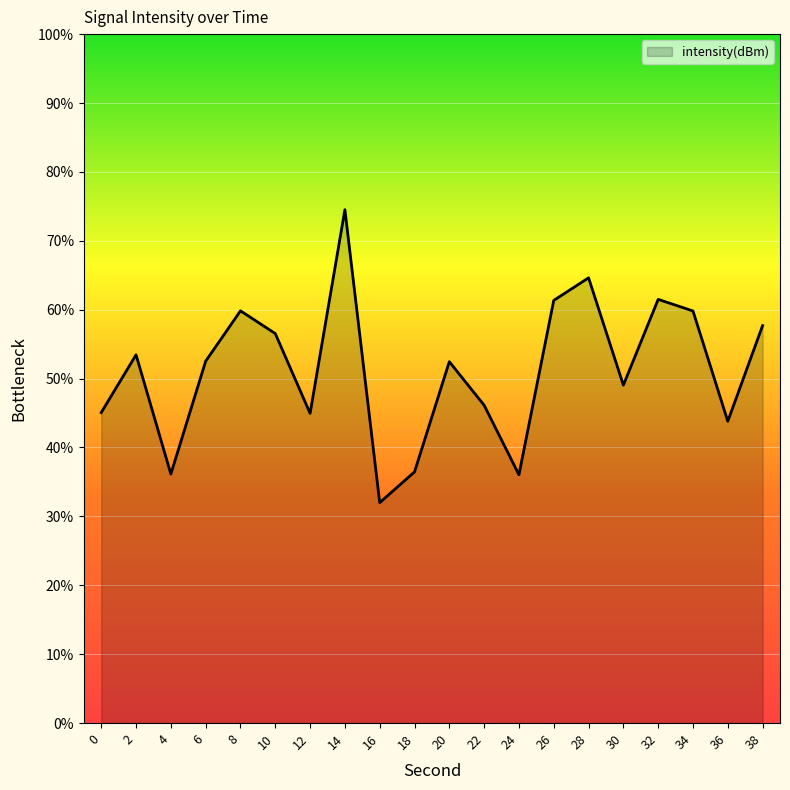

Which has a higher value, 26 or 8?

26